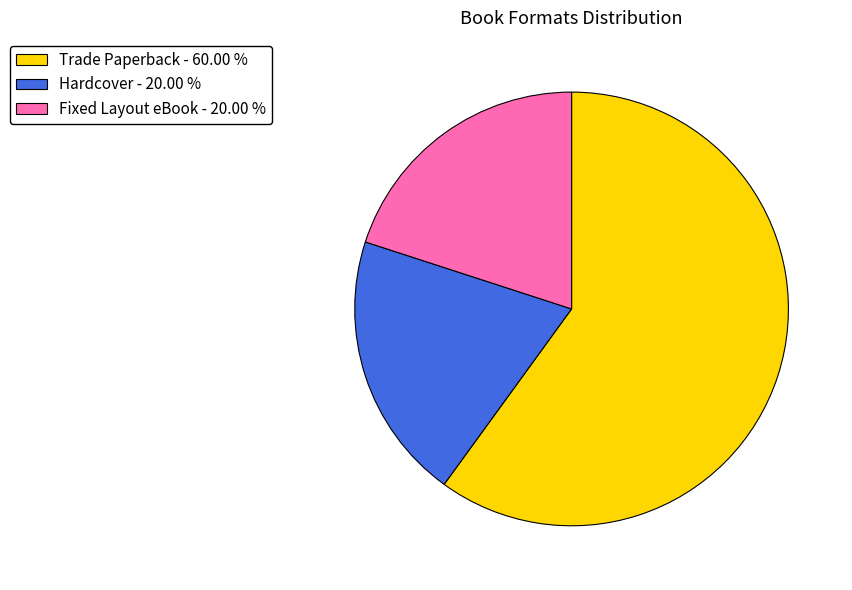

Approximately how many times larger is the value at Hardcover - 20.00 % compared to Trade Paperback - 60.00 %?

0.3